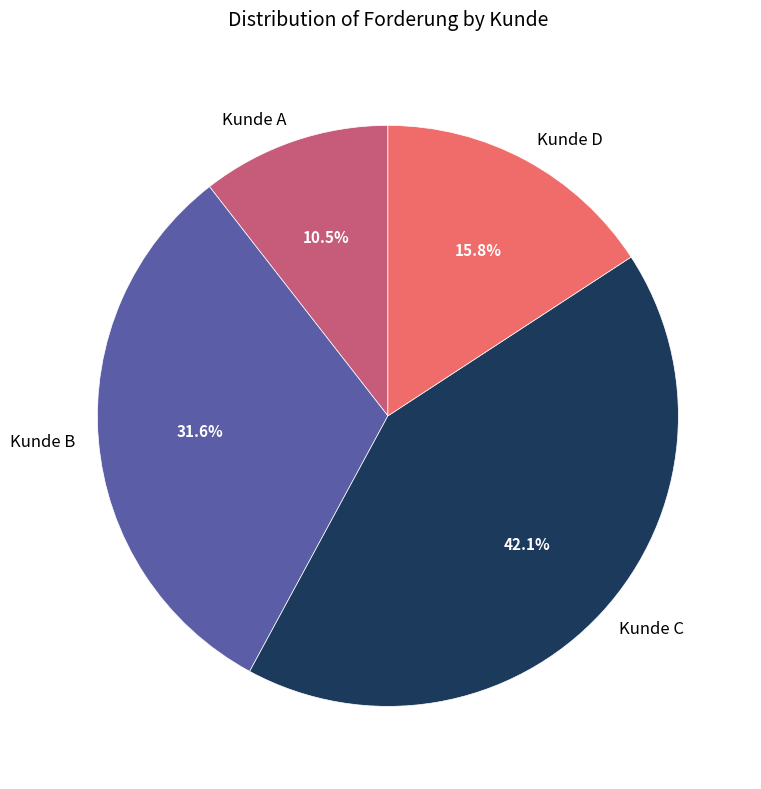

Rank the categories by value from lowest to highest.

Kunde A, Kunde D, Kunde B, Kunde C